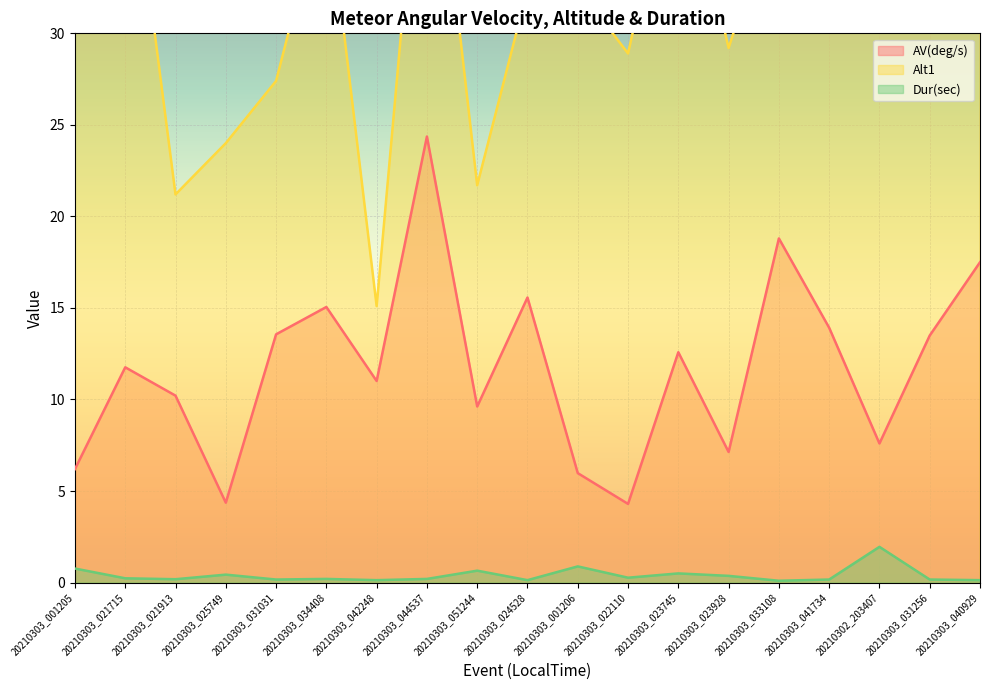

Rank the series by their average value, from lowest to highest.

Dur(sec), AV(deg/s), Alt1